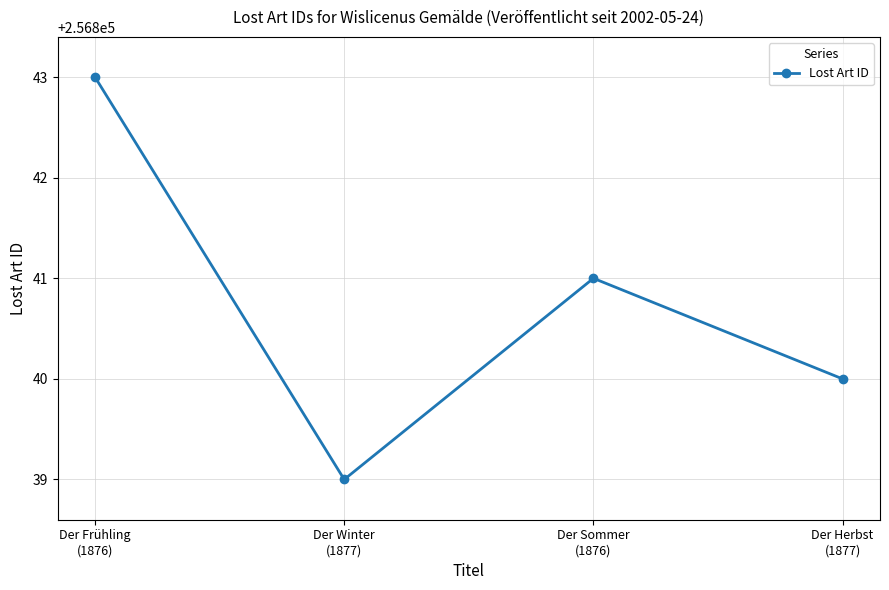

How many values are between 256840 and 256843?

3